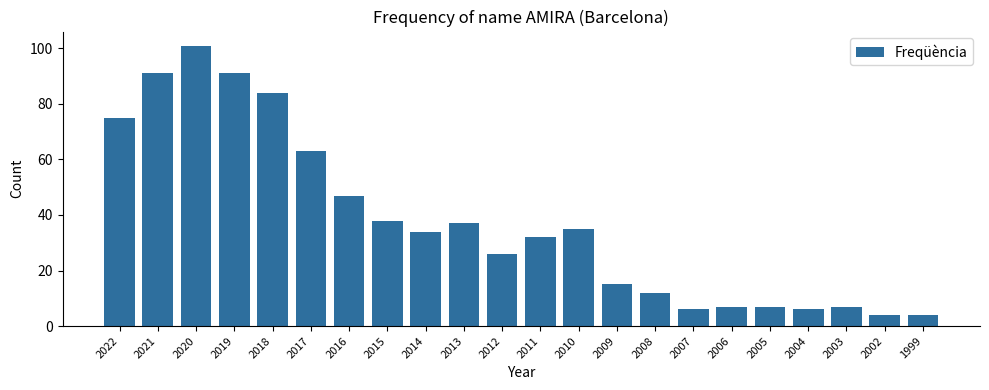

What is the difference between the maximum and second lowest values?

97